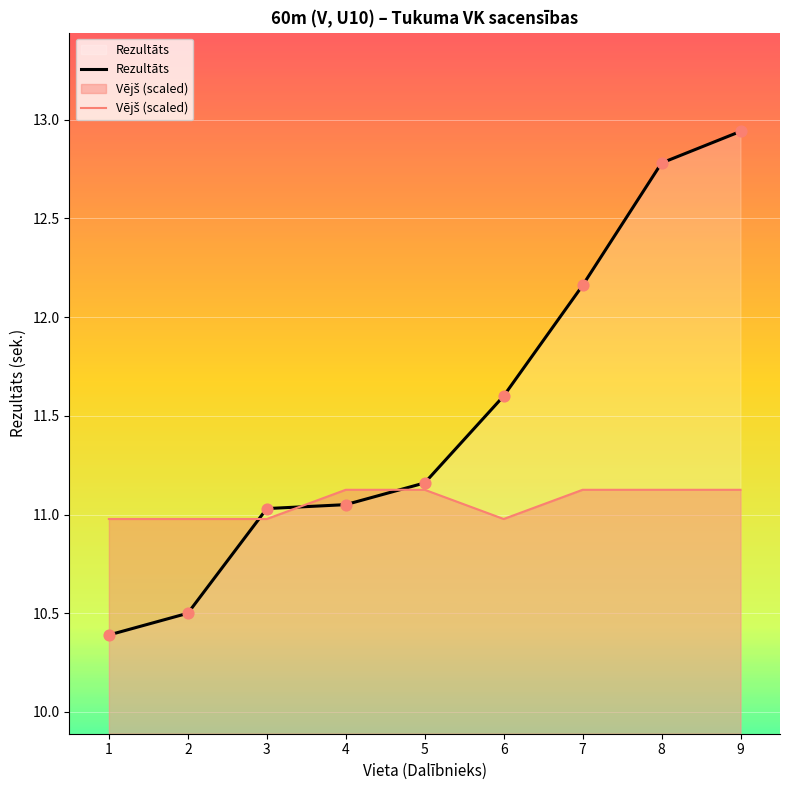

What are all the series names shown in the legend?

Rezultāts, Vējš (scaled)